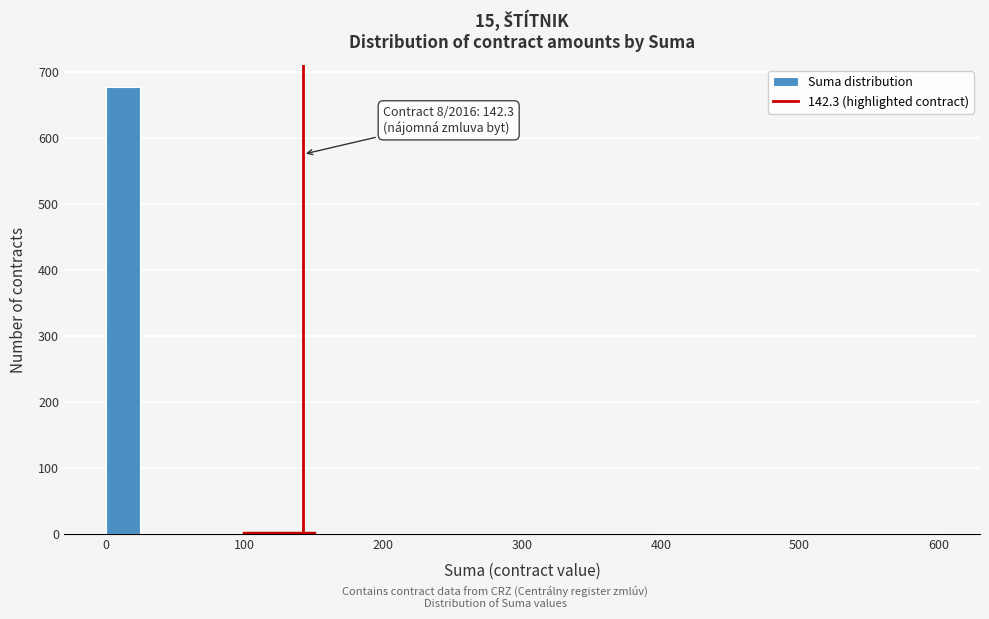

Read against the x-axis, roughly where is the centre of the tallest bar?

10